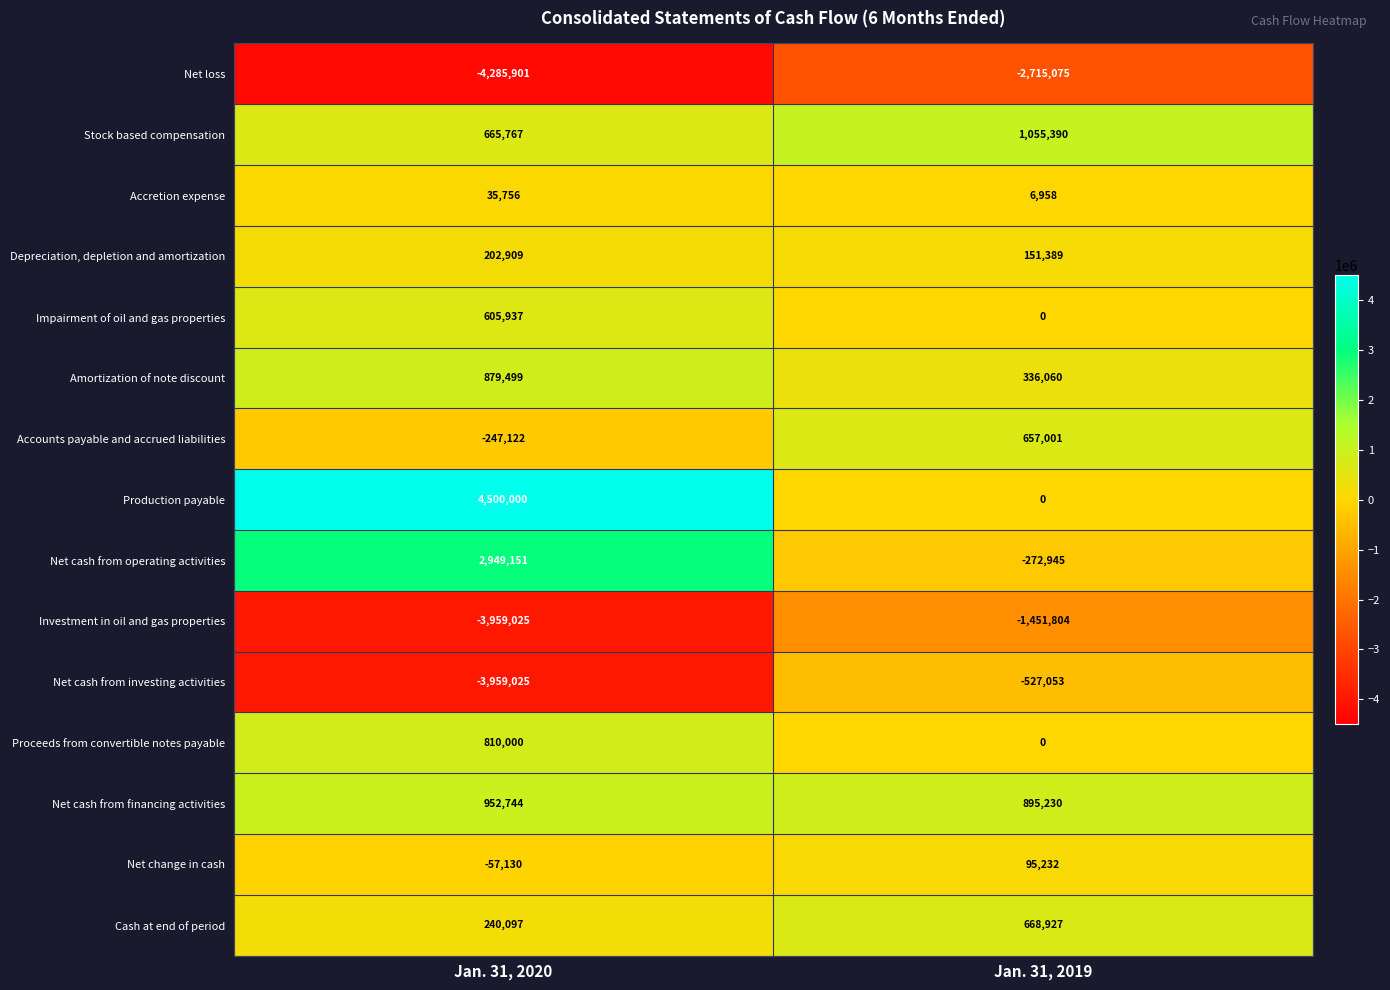

Reading left to right, what are all the values shown in this chart?

Net loss: Jan. 31, 2020=-4285901	Jan. 31, 2019=-2715075
Stock based compensation: Jan. 31, 2020=665767	Jan. 31, 2019=1055390
Accretion expense: Jan. 31, 2020=35756	Jan. 31, 2019=6958
Depreciation, depletion and amortization: Jan. 31, 2020=202909	Jan. 31, 2019=151389
Impairment of oil and gas properties: Jan. 31, 2020=605937	Jan. 31, 2019=0
Amortization of note discount: Jan. 31, 2020=879499	Jan. 31, 2019=336060
Accounts payable and accrued liabilities: Jan. 31, 2020=-247122	Jan. 31, 2019=657001
Production payable: Jan. 31, 2020=4500000	Jan. 31, 2019=0
Net cash from operating activities: Jan. 31, 2020=2949151	Jan. 31, 2019=-272945
Investment in oil and gas properties: Jan. 31, 2020=-3959025	Jan. 31, 2019=-1451804
Net cash from investing activities: Jan. 31, 2020=-3959025	Jan. 31, 2019=-527053
Proceeds from convertible notes payable: Jan. 31, 2020=810000	Jan. 31, 2019=0
Net cash from financing activities: Jan. 31, 2020=952744	Jan. 31, 2019=895230
Net change in cash: Jan. 31, 2020=-57130	Jan. 31, 2019=95232
Cash at end of period: Jan. 31, 2020=240097	Jan. 31, 2019=668927